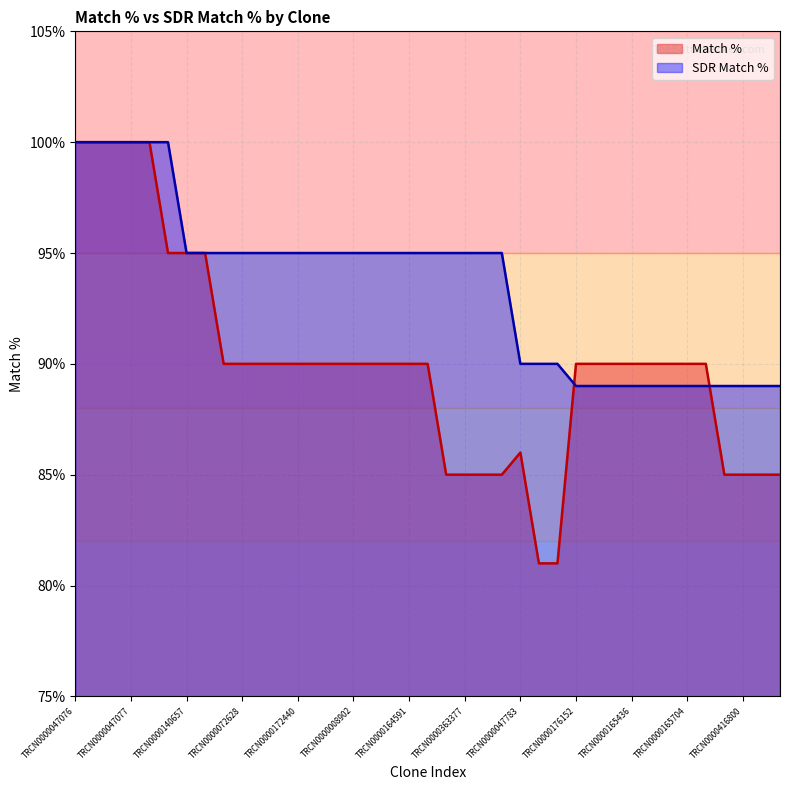

What are all the series names shown in the legend?

Match %, SDR Match %